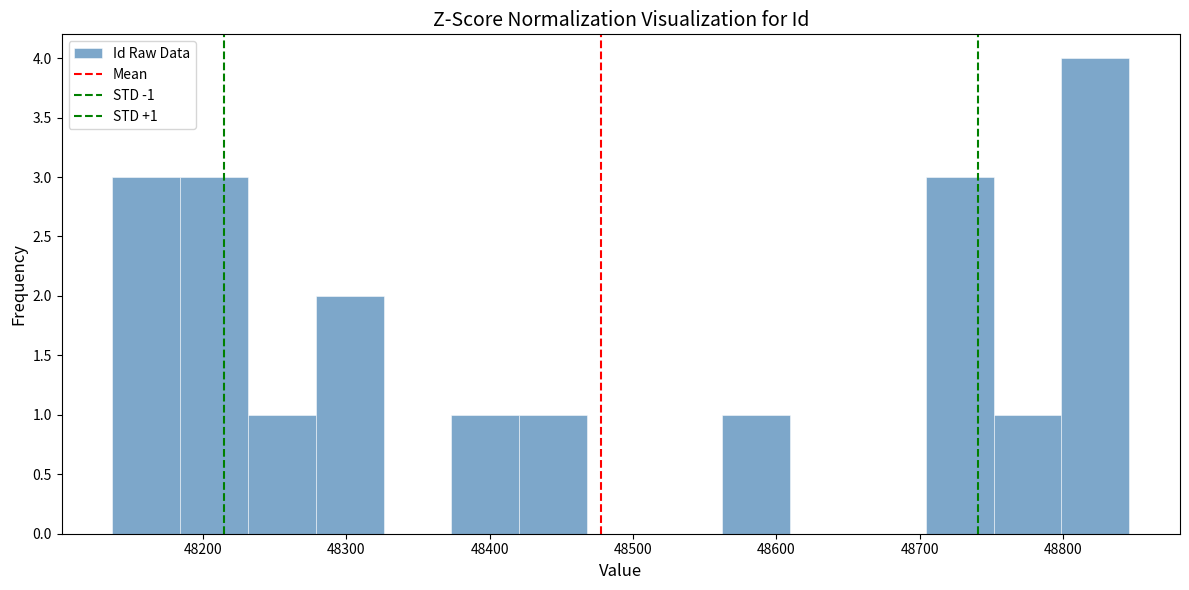

Over which range of the x-axis is the bar tallest?

48800 to 48850